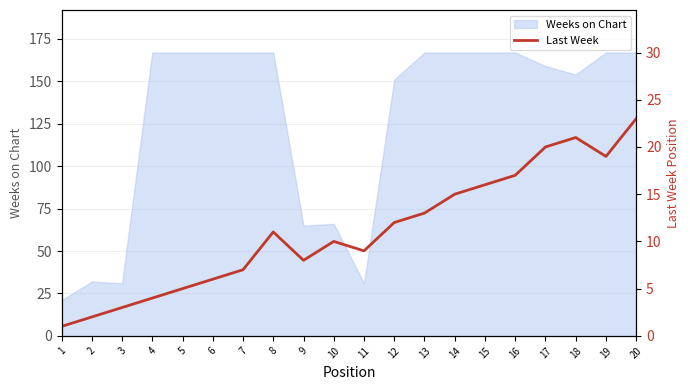

The value at 20 is 23. True or false?

True